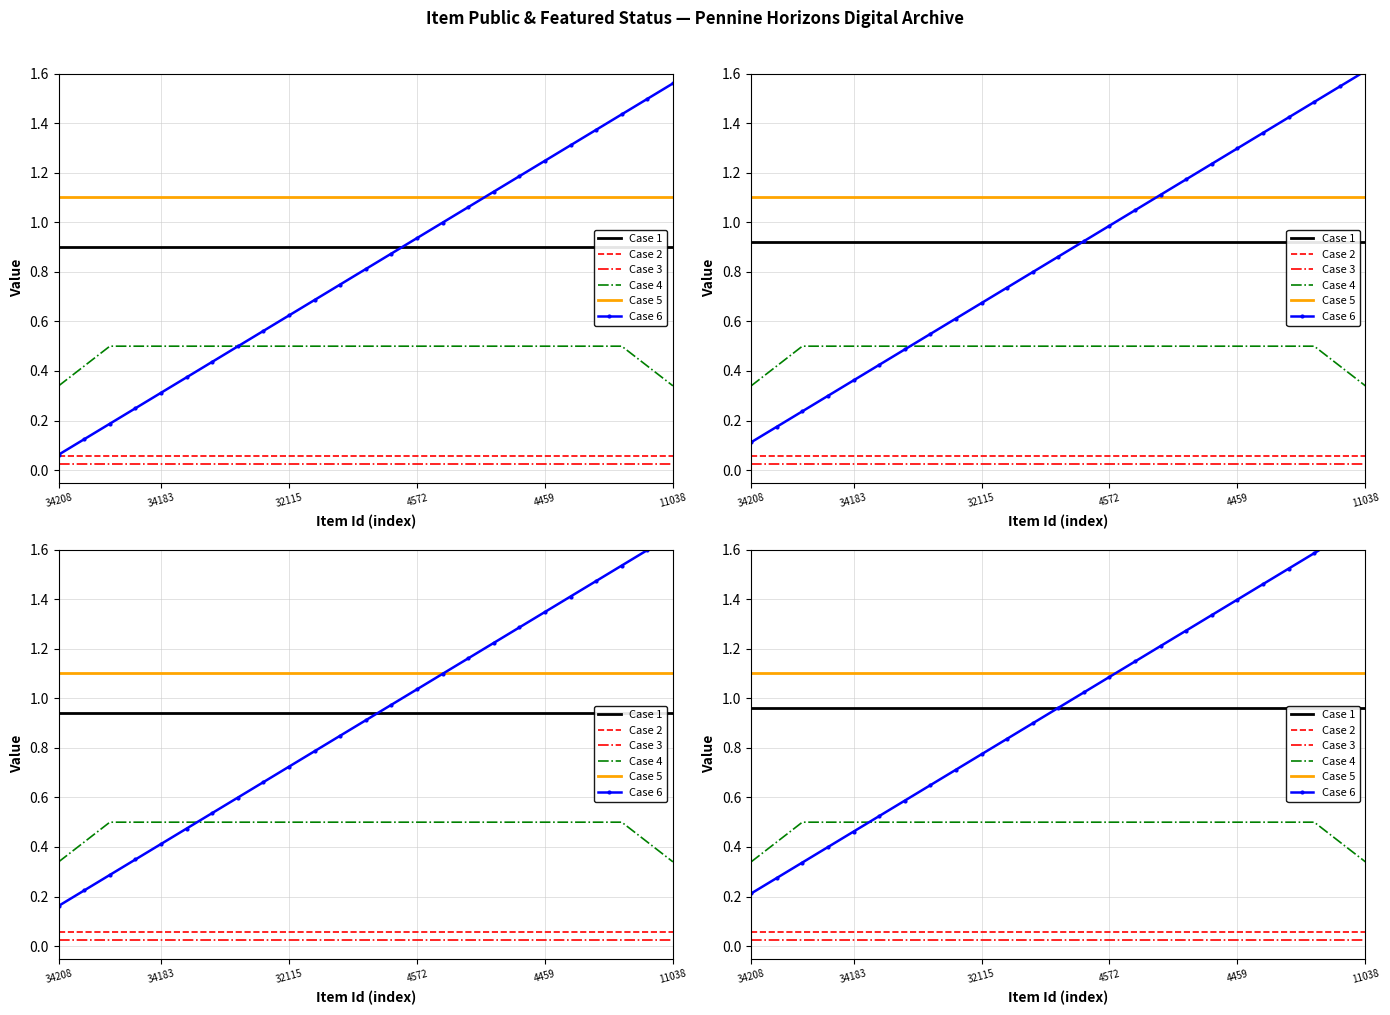

True or false: Case 1 and Case 2 cross at least once.

False